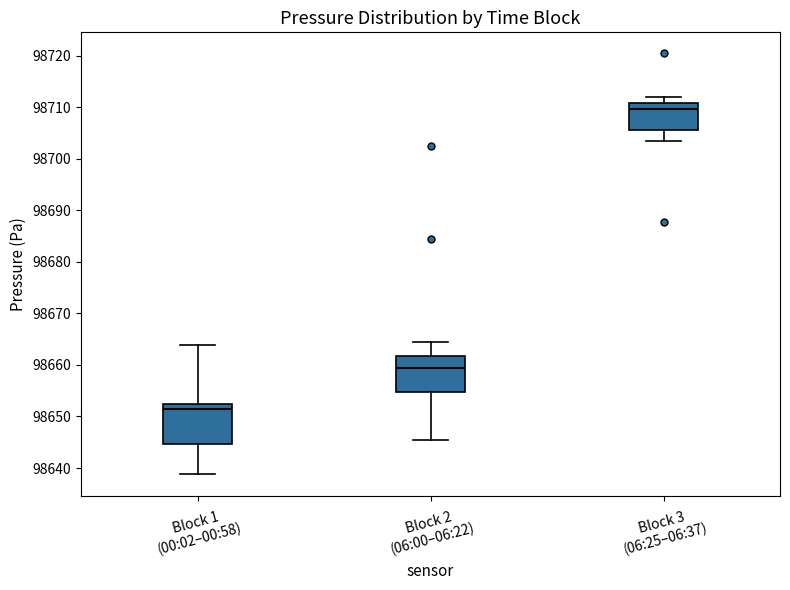

Reading left to right, read every box against the y-axis: the position of its median line, the range the box covers, and the ends of its whiskers. The values are not printed on the chart, so give them approximately, as read against the axis.

Block 1 (00:02–00:58): median 98651, box 98645 to 98652, whiskers 98639 to 98664
Block 2 (06:00–06:22): median 98659, box 98655 to 98662, whiskers 98645 to 98665
Block 3 (06:25–06:37): median 98710, box 98706 to 98711, whiskers 98703 to 98712